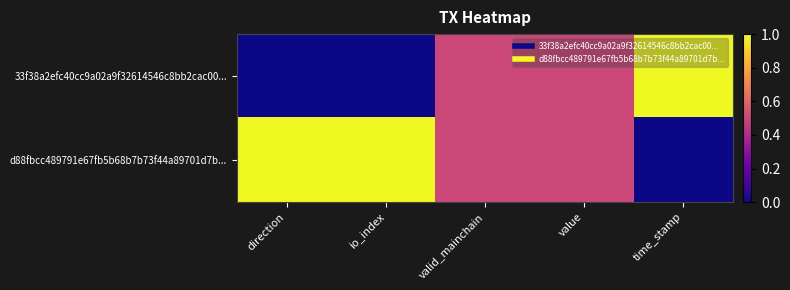

Between direction and value, which series saw the biggest shift?

33f38a2efc40cc9a02a9f32614546c8bb2cac00...